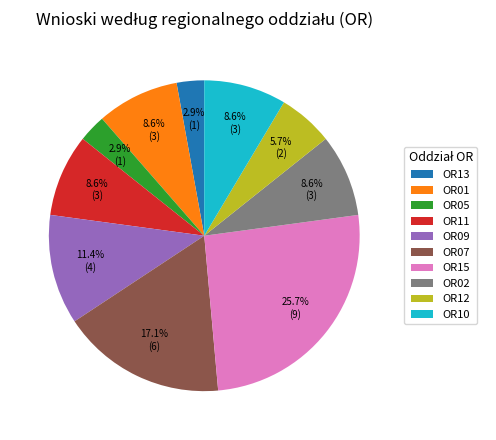

What percentage is NOT represented by OR07?

82.9%